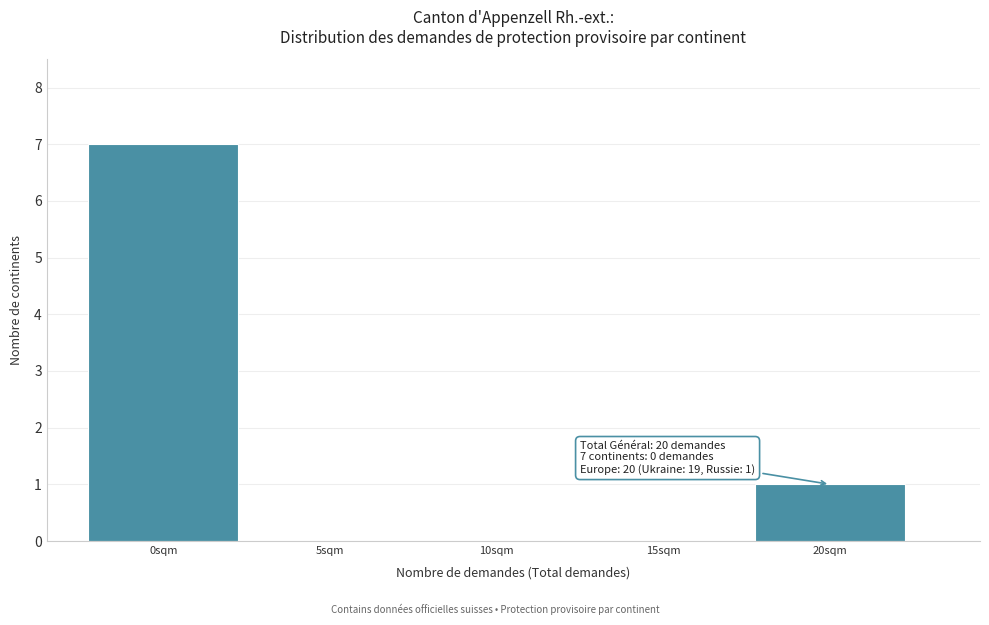

Reading left to right, transcribe all the data shown in this chart.

0sqm=7	5sqm=0	10sqm=0	15sqm=0	20sqm=1